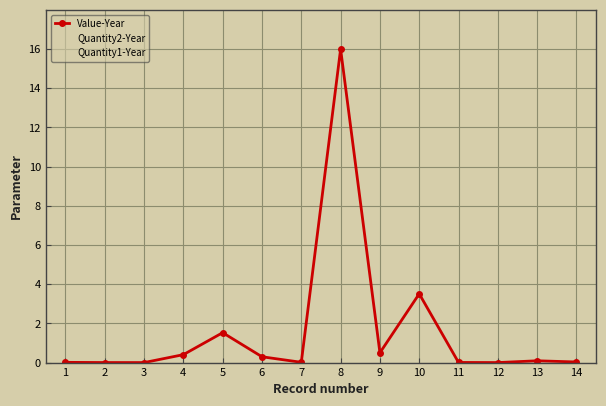

How many lines are shown in the chart?

3